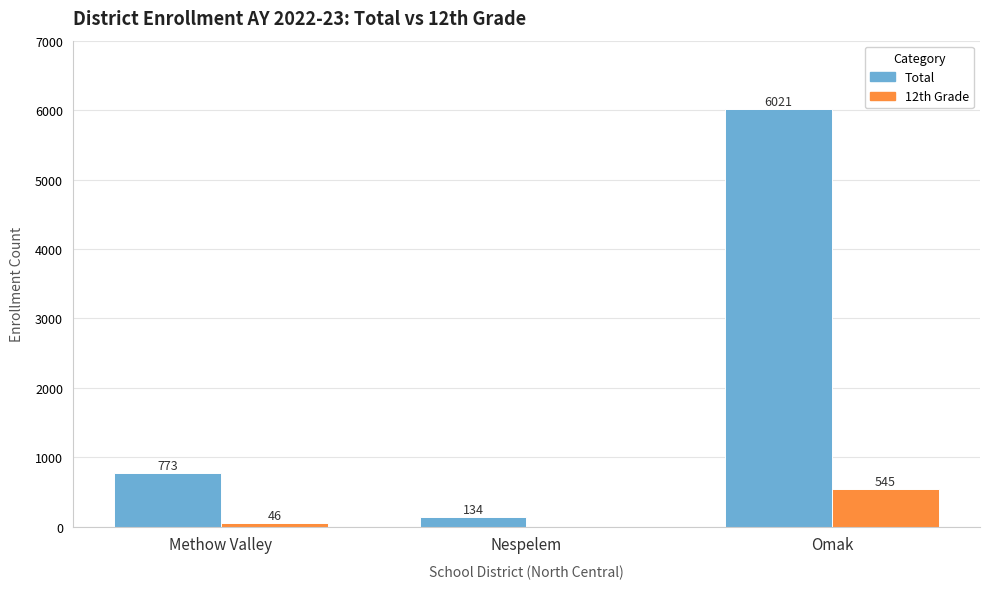

True or false: Total has a value of 9577 at Omak.

False